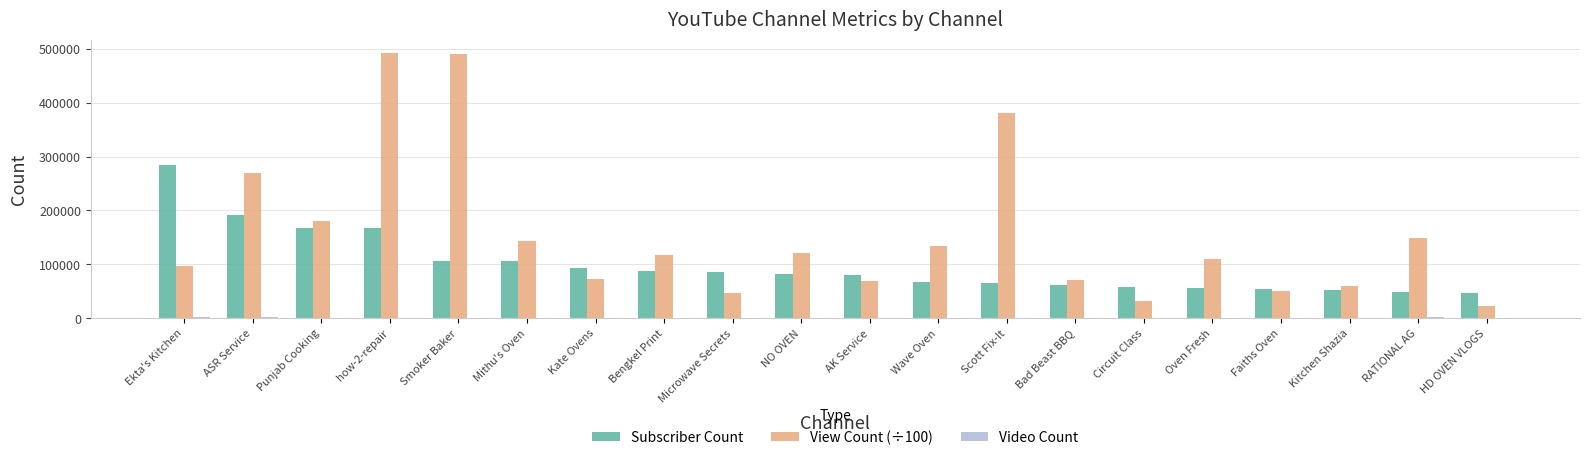

What is the sum of all View Count (÷100) values?

3109498.8